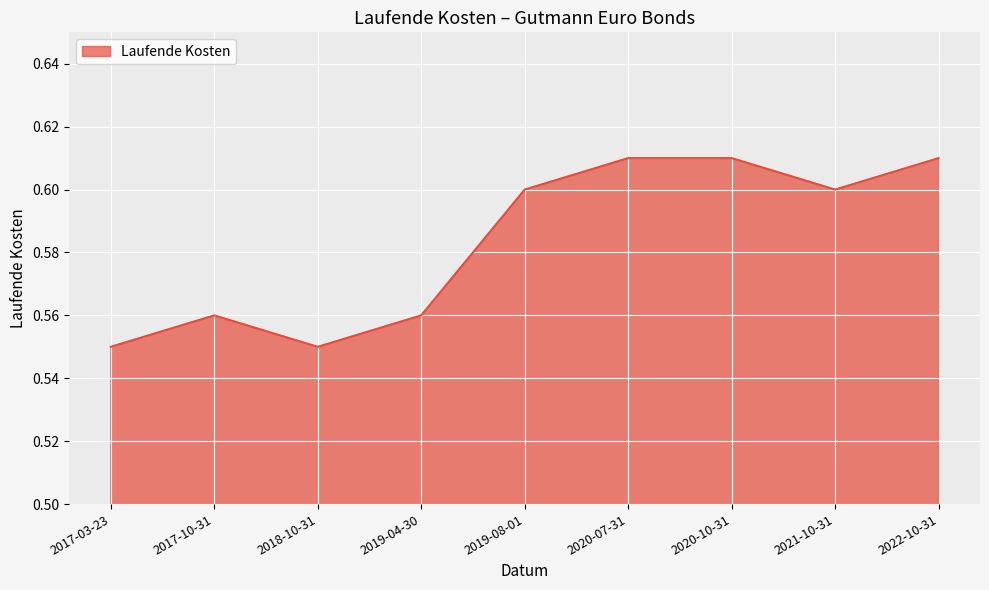

Where is the first local maximum?

2017-10-31